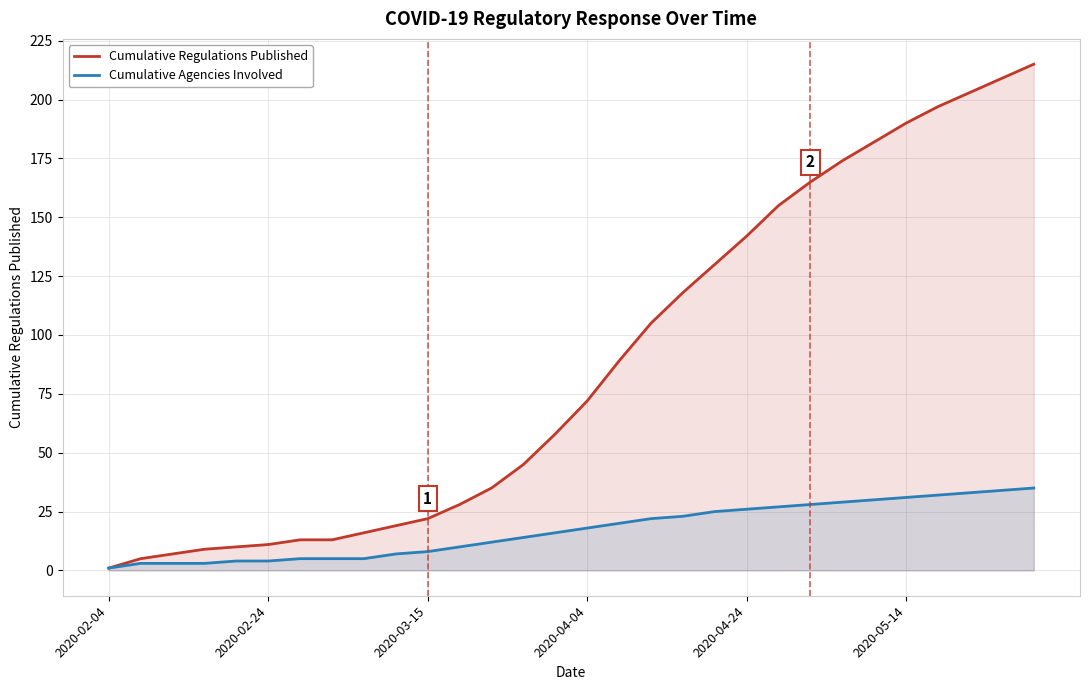

How many lines are shown in the chart?

2